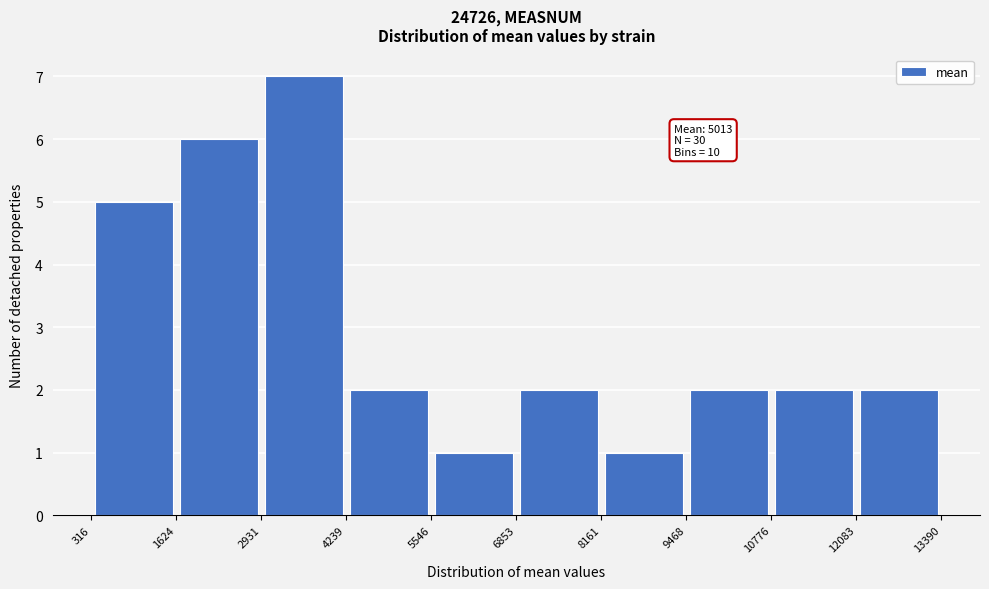

Which range on the x-axis has the tallest bar?

2931 to 4239